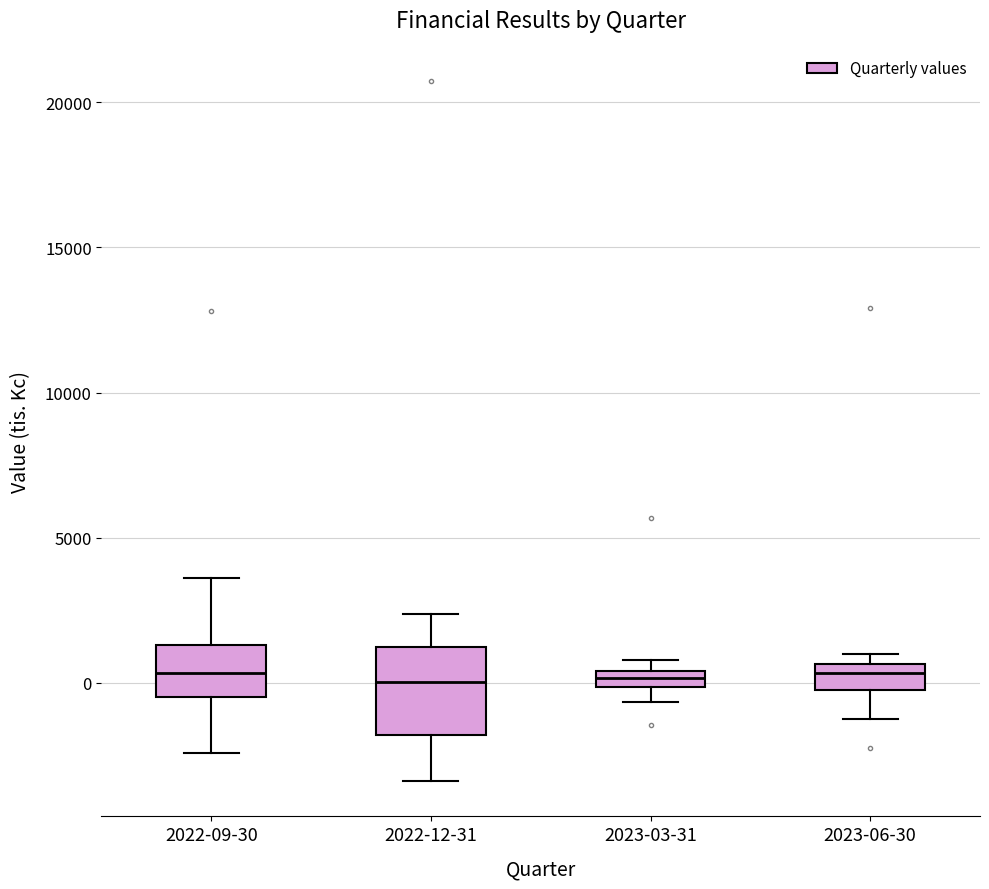

Which box is the tallest, from its lower edge to its upper edge?

2022-12-31